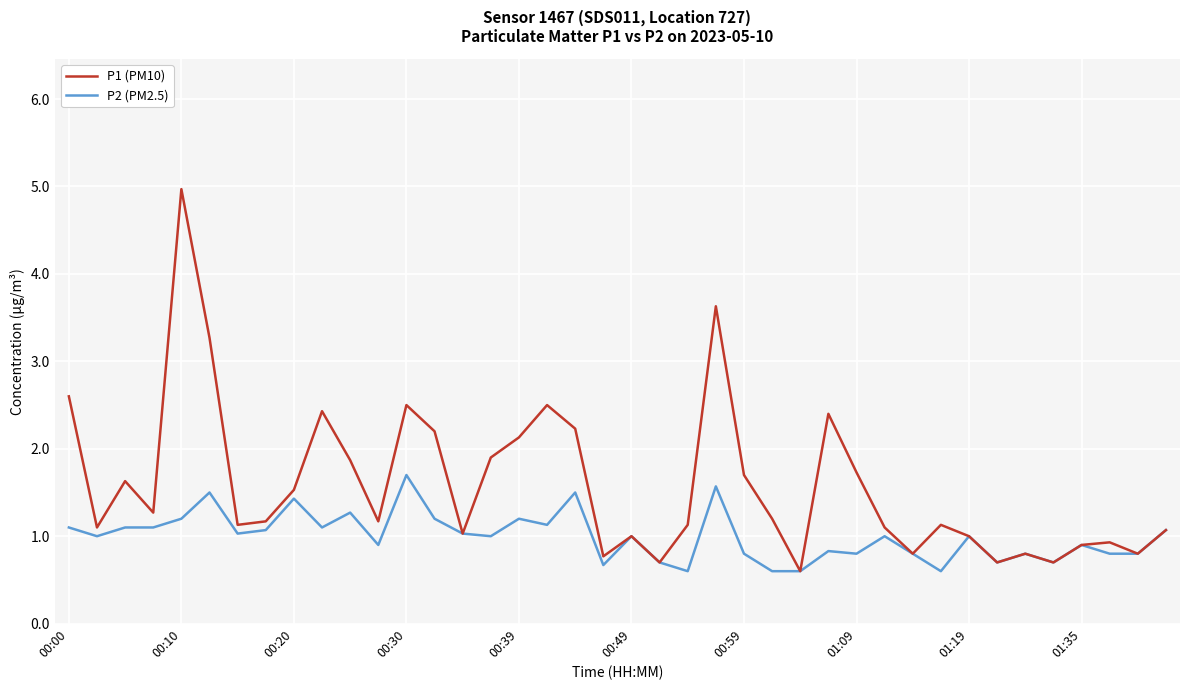

Reading left to right, what are all the values shown in this chart?

P1 (PM10): 2.6	1.1	1.6	1.3	5.0	3.3	1.1	1.2	1.5	2.4	1.9	1.2	2.5	2.2	1.0	1.9	2.1	2.5	2.2	0.8	1.0	0.7	1.1	3.6	1.7	1.2	0.6	2.4	1.7	1.1	0.8	1.1	1.0	0.7	0.8	0.7	0.9	0.9	0.8	1.1
P2 (PM2.5): 1.1	1.0	1.1	1.1	1.2	1.5	1.0	1.1	1.4	1.1	1.3	0.9	1.7	1.2	1.0	1.0	1.2	1.1	1.5	0.7	1.0	0.7	0.6	1.6	0.8	0.6	0.6	0.8	0.8	1.0	0.8	0.6	1.0	0.7	0.8	0.7	0.9	0.8	0.8	1.1